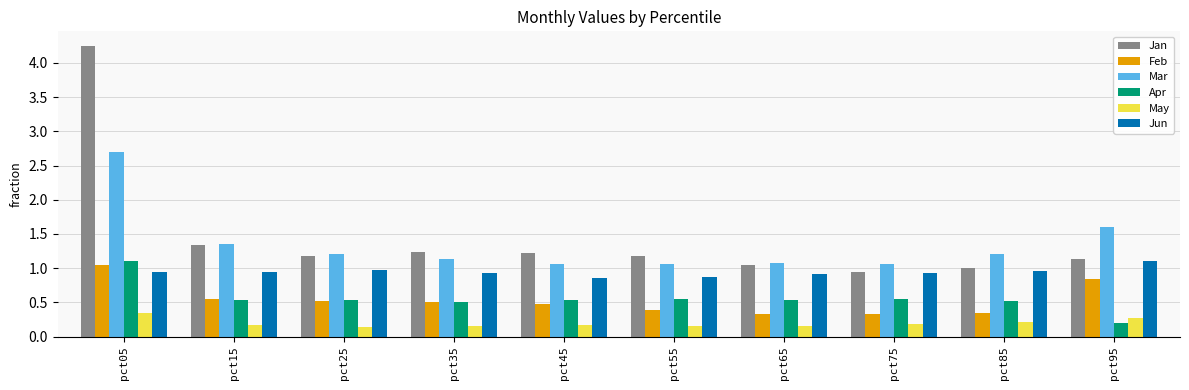

Which category has the highest value in the Apr series?

pct05